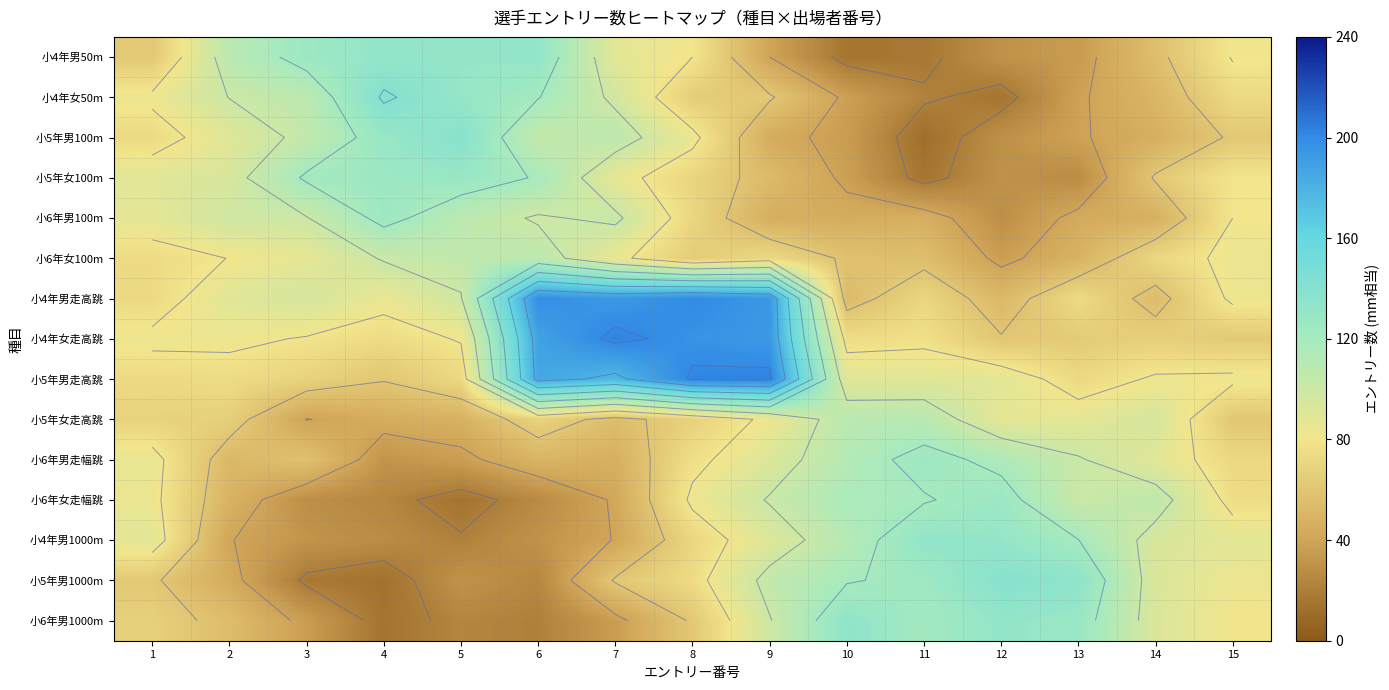

Which label corresponds to the smallest value in the chart?

11